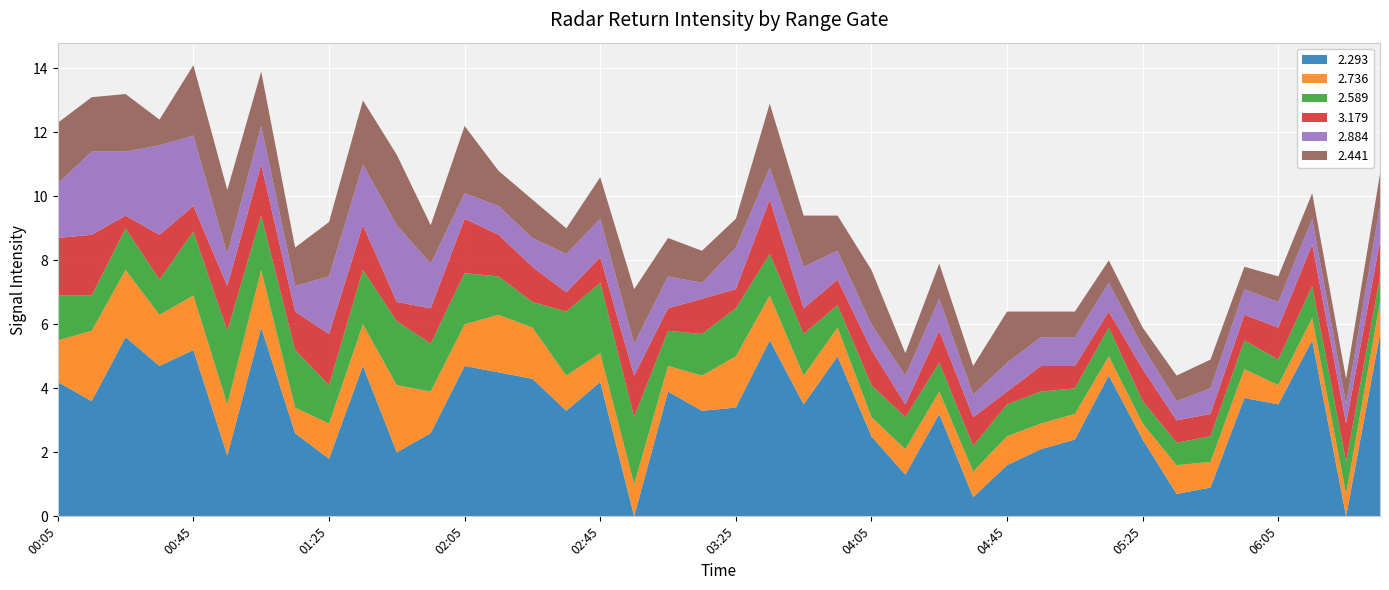

What is the highest value of the 2.293 series?

5.9